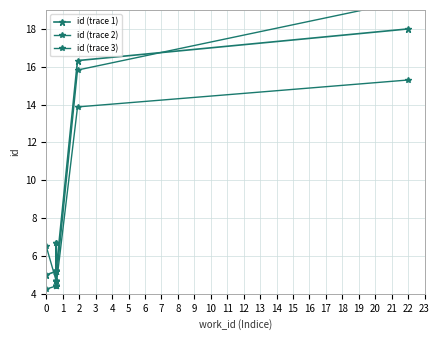

Is the value of id (trace 3) at 1 greater than the value of id (trace 2) at 4?

No